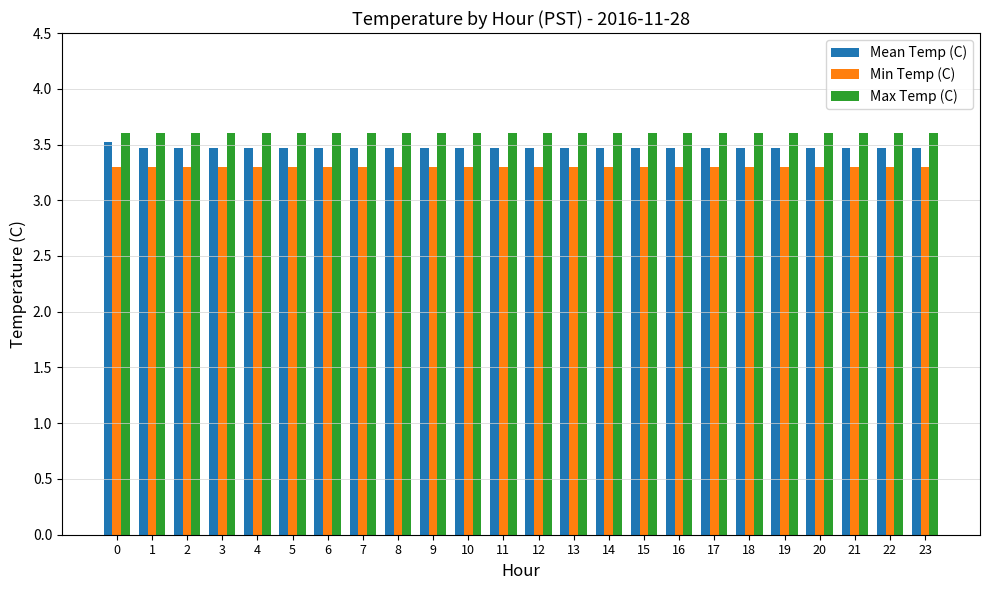

Reading right to left, list all the values displayed in this chart.

Mean Temp (C): 3.5	3.5	3.5	3.5	3.5	3.5	3.5	3.5	3.5	3.5	3.5	3.5	3.5	3.5	3.5	3.5	3.5	3.5	3.5	3.5	3.5	3.5	3.5	3.5
Min Temp (C): 3.3	3.3	3.3	3.3	3.3	3.3	3.3	3.3	3.3	3.3	3.3	3.3	3.3	3.3	3.3	3.3	3.3	3.3	3.3	3.3	3.3	3.3	3.3	3.3
Max Temp (C): 3.6	3.6	3.6	3.6	3.6	3.6	3.6	3.6	3.6	3.6	3.6	3.6	3.6	3.6	3.6	3.6	3.6	3.6	3.6	3.6	3.6	3.6	3.6	3.6